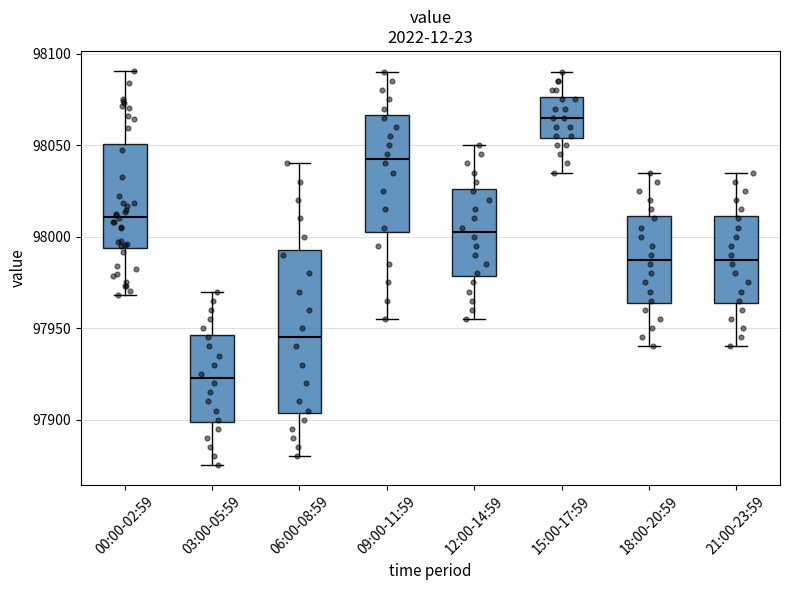

Reading left to right, transcribe this box plot: for each box, give where its median line is, the range the box spans, and where its two whiskers end, as read against the y-axis. The values are not printed on the chart, so give them approximately, as read against the axis.

00:00-02:59: median 98010, box 97995 to 98050, whiskers 97970 to 98090
03:00-05:59: median 97925, box 97900 to 97945, whiskers 97875 to 97970
06:00-08:59: median 97945, box 97905 to 97995, whiskers 97880 to 98040
09:00-11:59: median 98045, box 98005 to 98065, whiskers 97955 to 98090
12:00-14:59: median 98005, box 97980 to 98025, whiskers 97955 to 98050
15:00-17:59: median 98065, box 98055 to 98075, whiskers 98035 to 98090
18:00-20:59: median 97990, box 97965 to 98010, whiskers 97940 to 98035
21:00-23:59: median 97990, box 97965 to 98010, whiskers 97940 to 98035